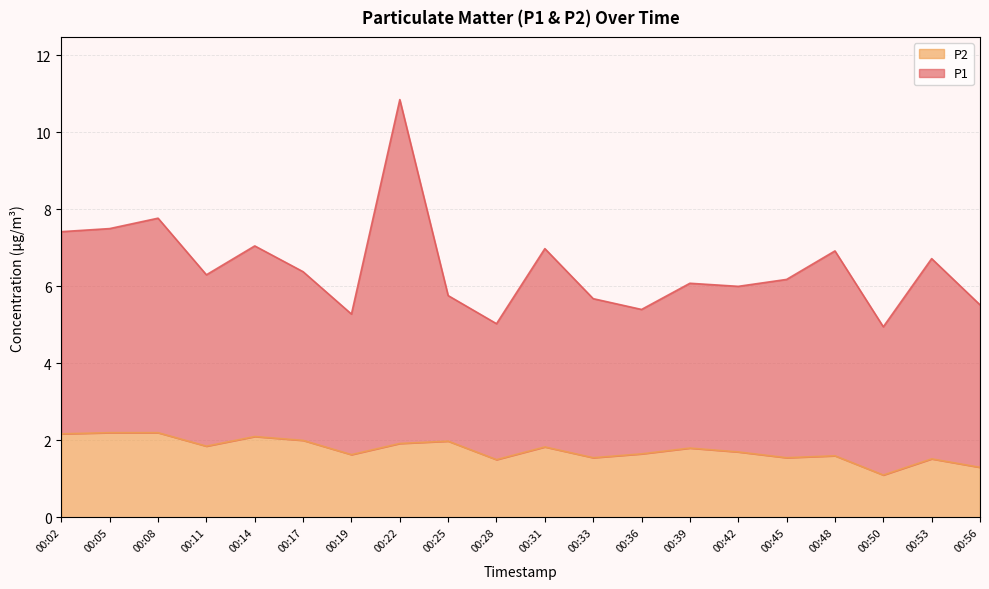

What is the change in value from 00:08 to 00:42?

-0.5